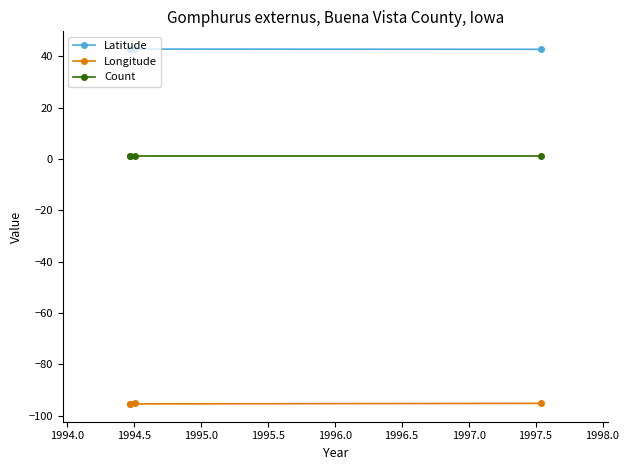

What is the difference between the maximum and second lowest values in the Latitude series?

0.1